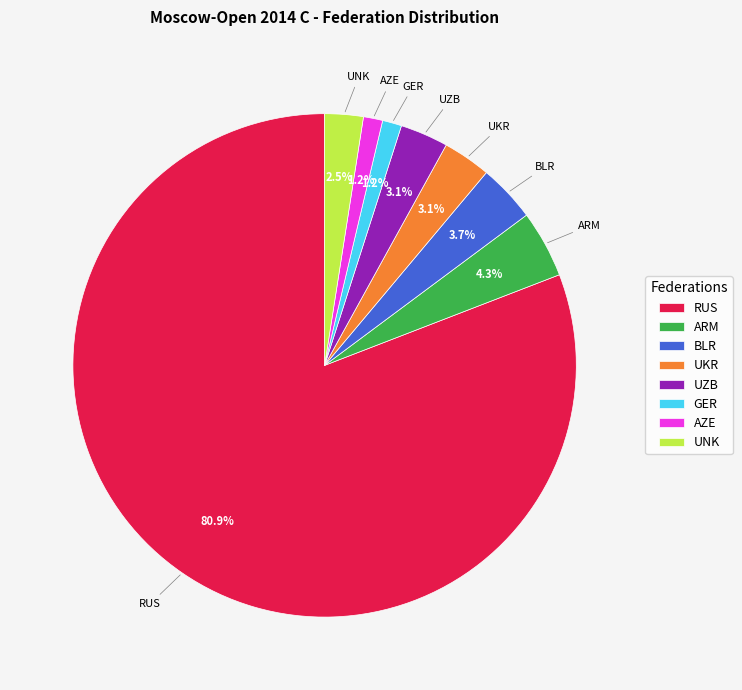

Does any single category account for the majority?

Yes